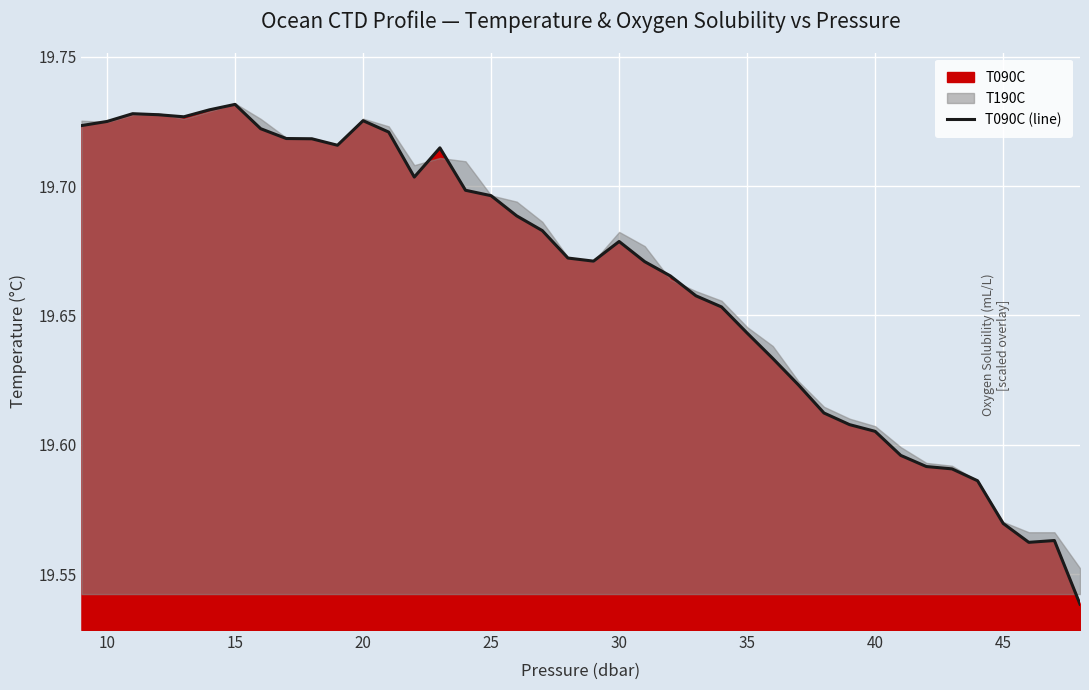

The value of T090C (line) at 20 is 13.8. True or false?

False